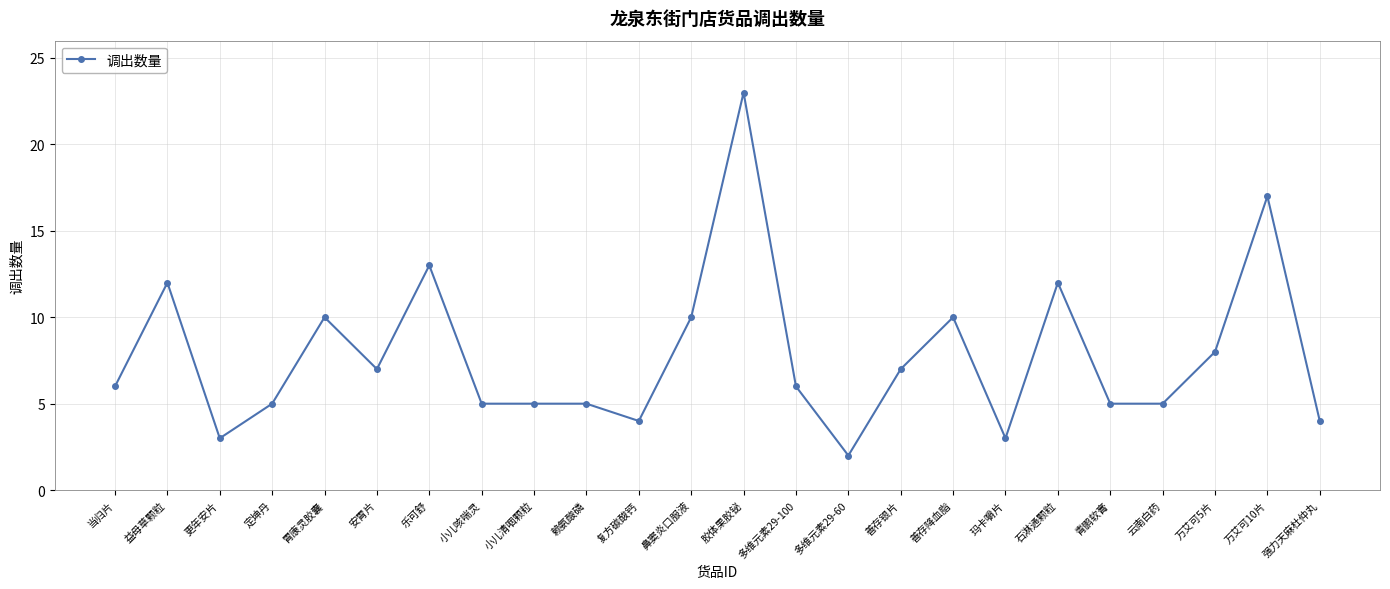

How many lines are shown in the chart?

1